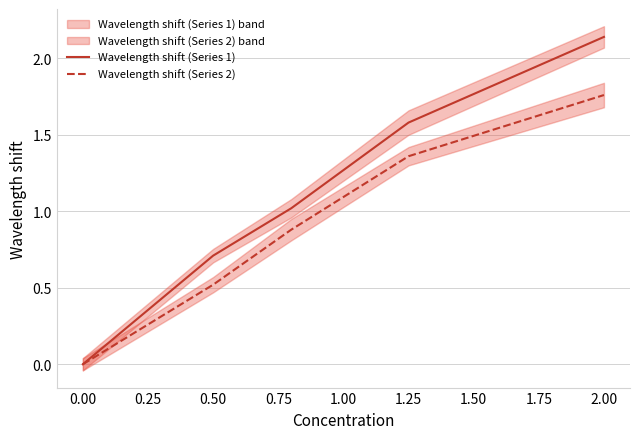

How many data points in Wavelength shift (Series 2) are above 0?

4